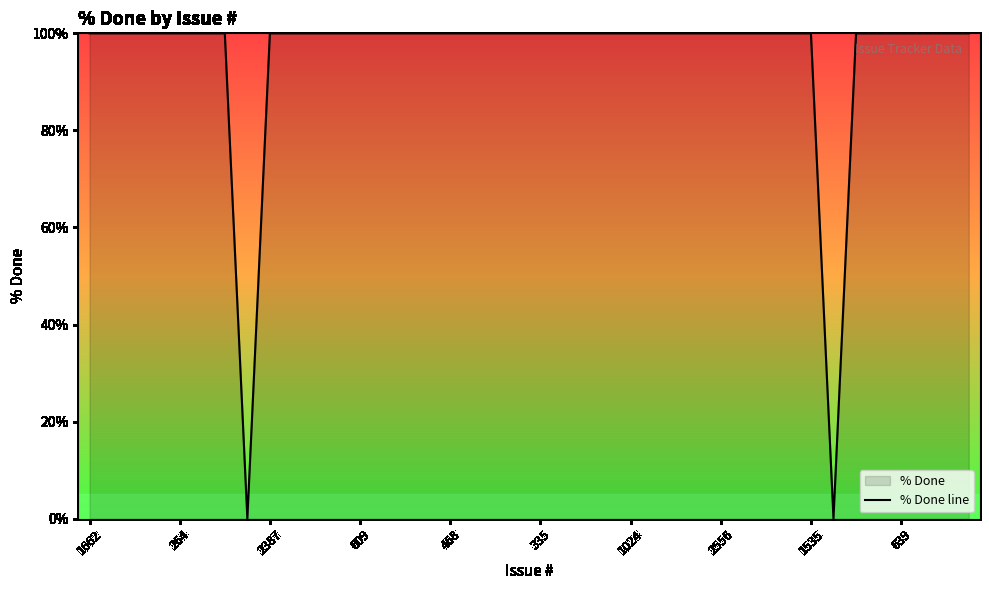

How many categories are shown in the chart?

40